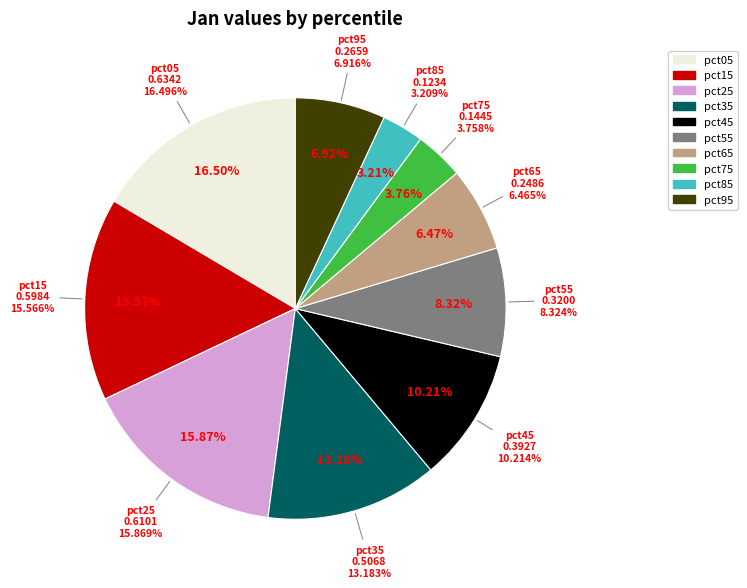

To the nearest percent, what is the difference between the pct55 and pct25 slice percentages?

8%